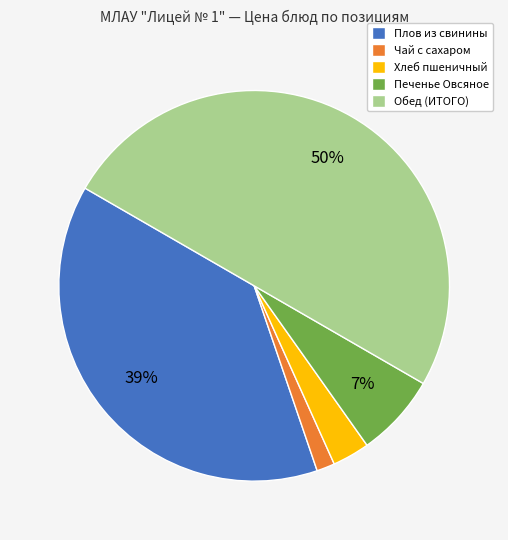

Do Обед (ИТОГО) and Печенье Овсяное together represent more than half of the pie?

Yes